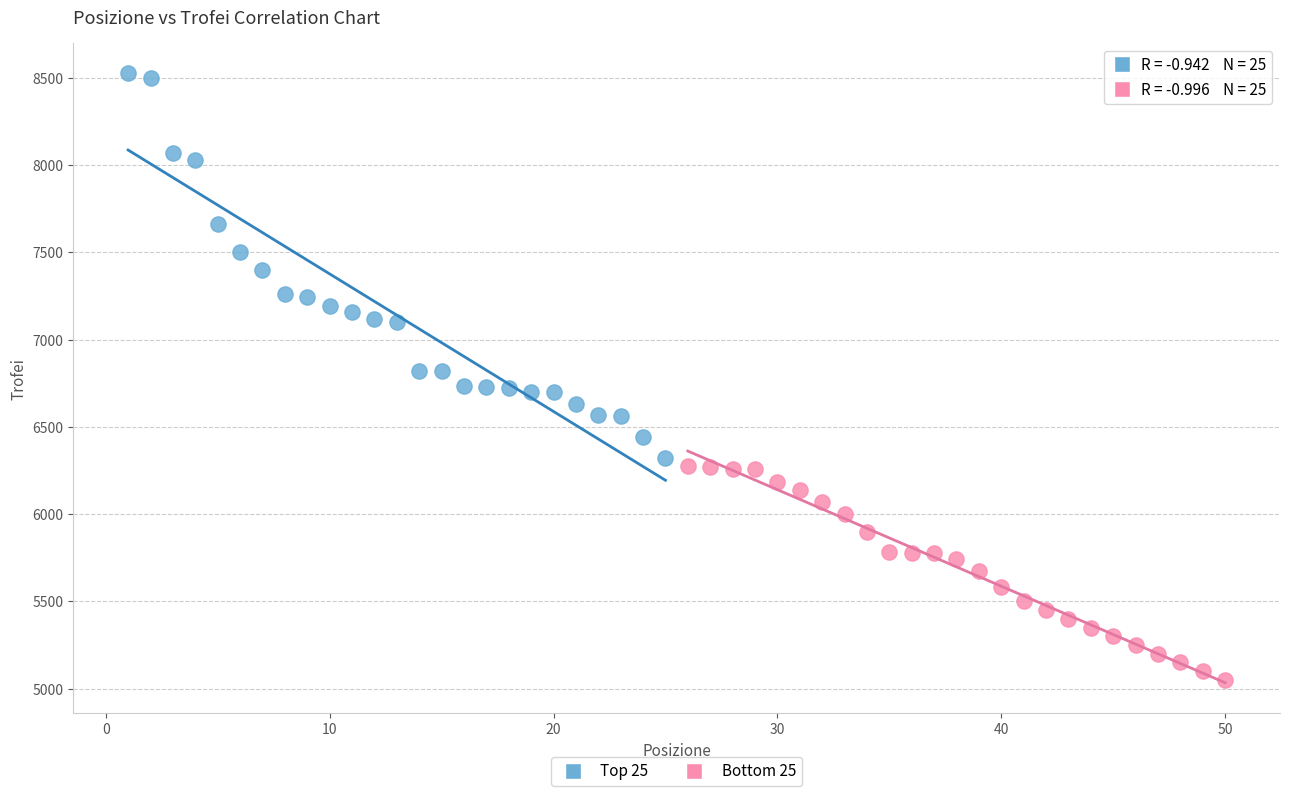

Which series reaches the maximum Y coordinate?

Top 25